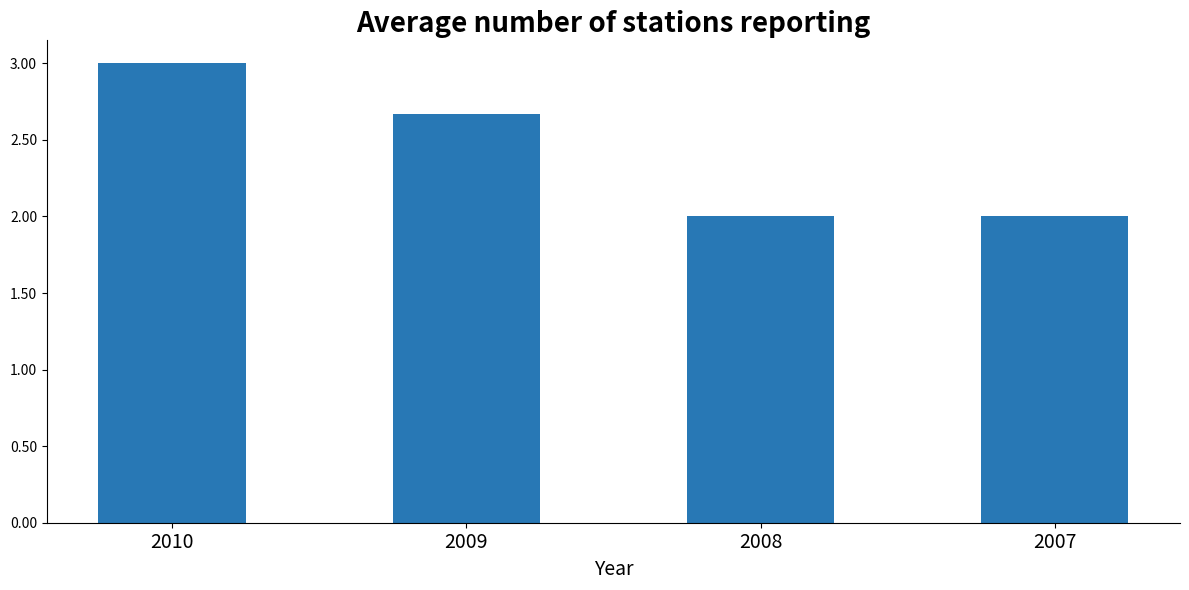

What is the average value?

2.4